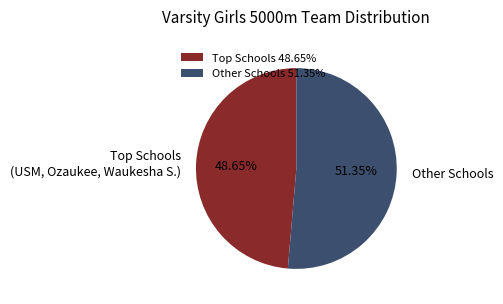

Does Other Schools represent more than half of the total?

Yes